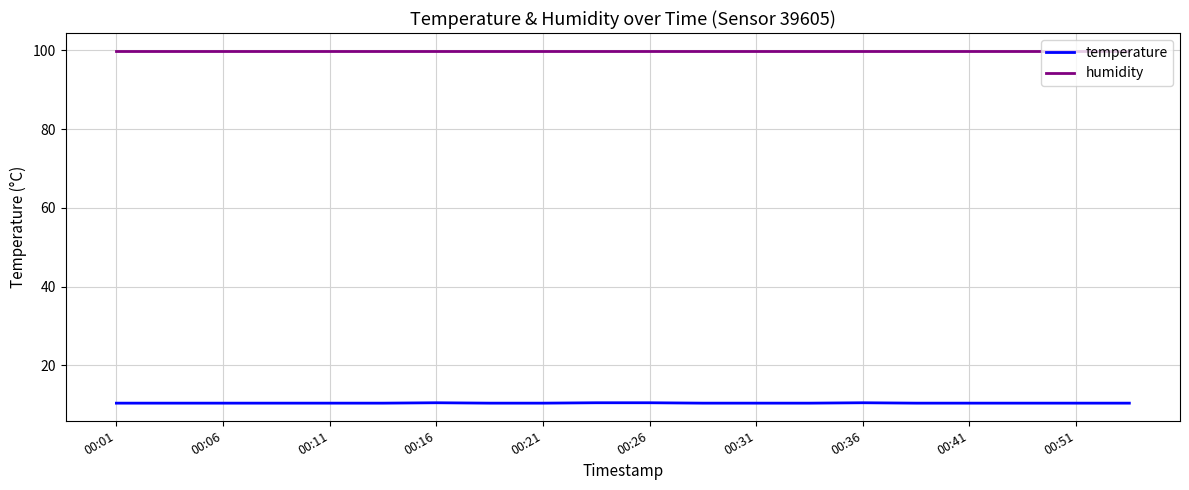

True or false: temperature and humidity cross at least once.

False